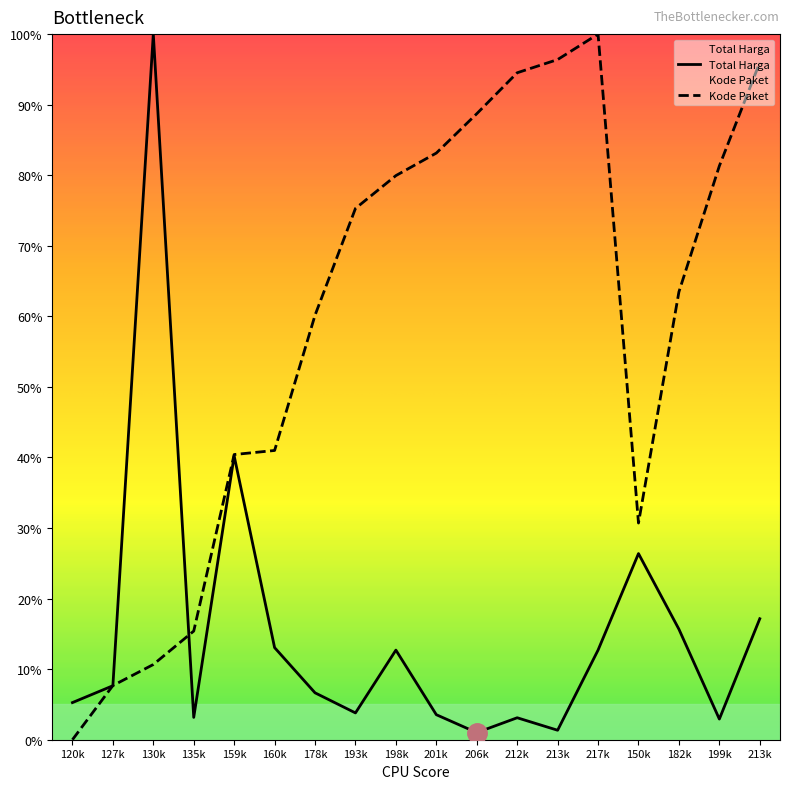

In Total Harga, how many points are lower than both neighbors (excluding endpoints)?

5